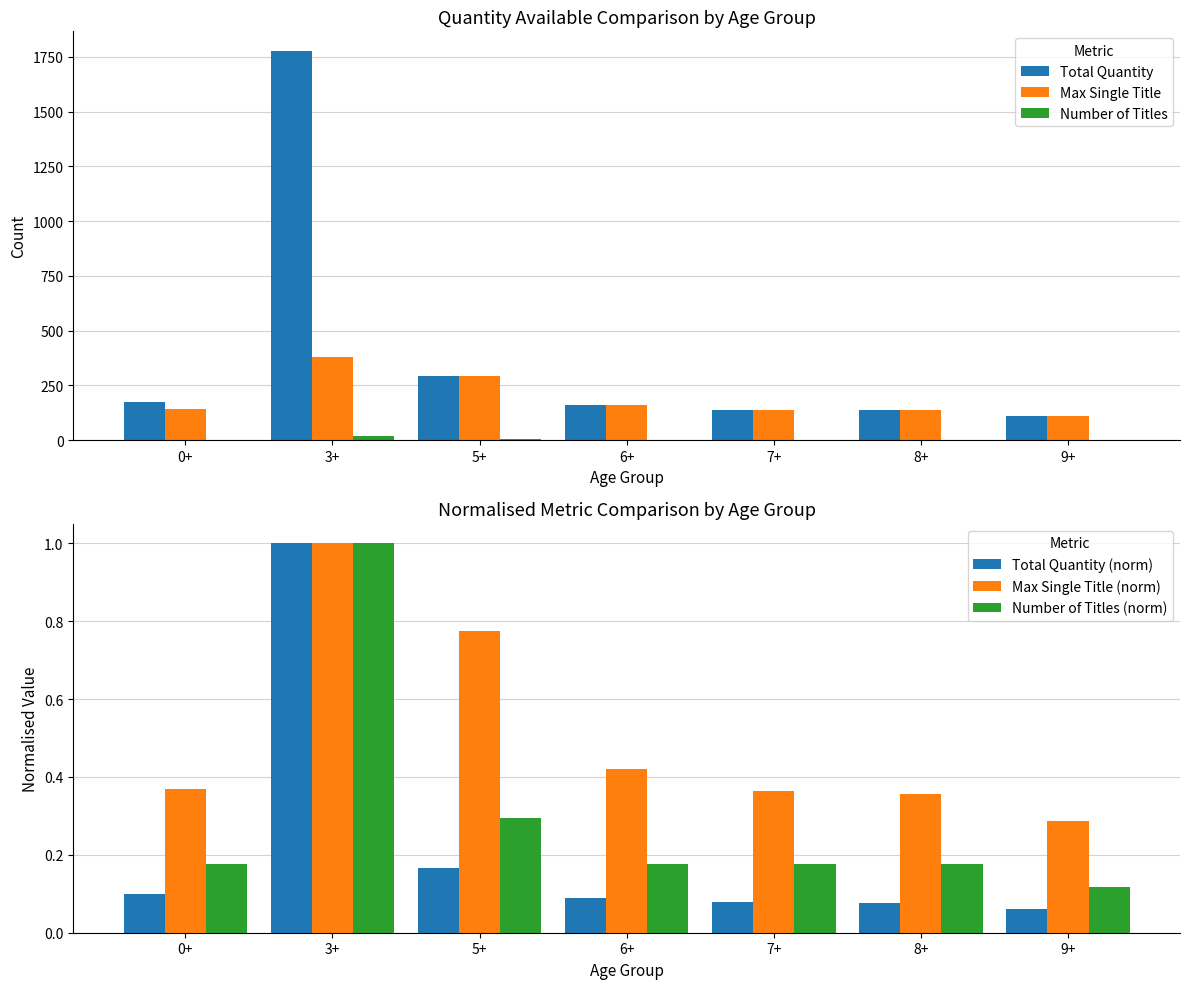

List the series in order of their peak value, highest first.

Total Quantity, Max Single Title, Number of Titles, Total Quantity (norm), Max Single Title (norm), Number of Titles (norm)